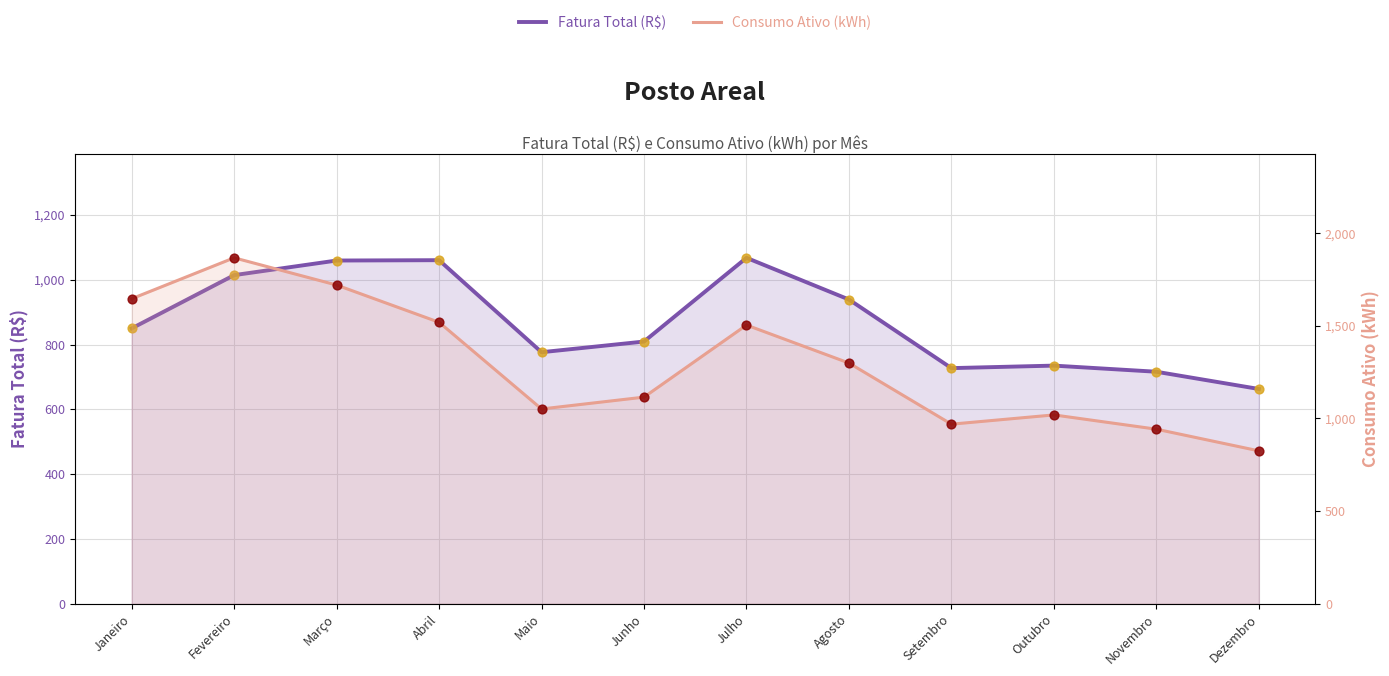

At which category is the sum across all series the highest?

Fevereiro